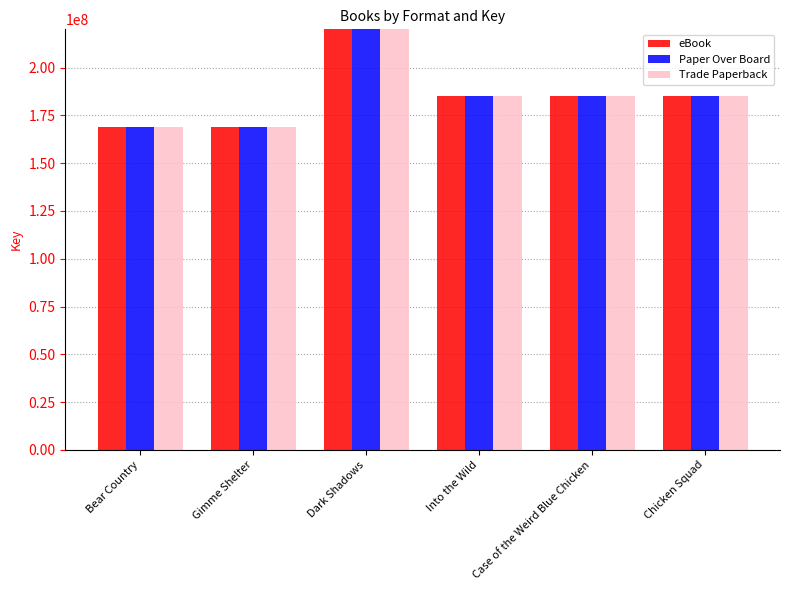

Which series changed the most between Dark Shadows and Into the Wild?

eBook